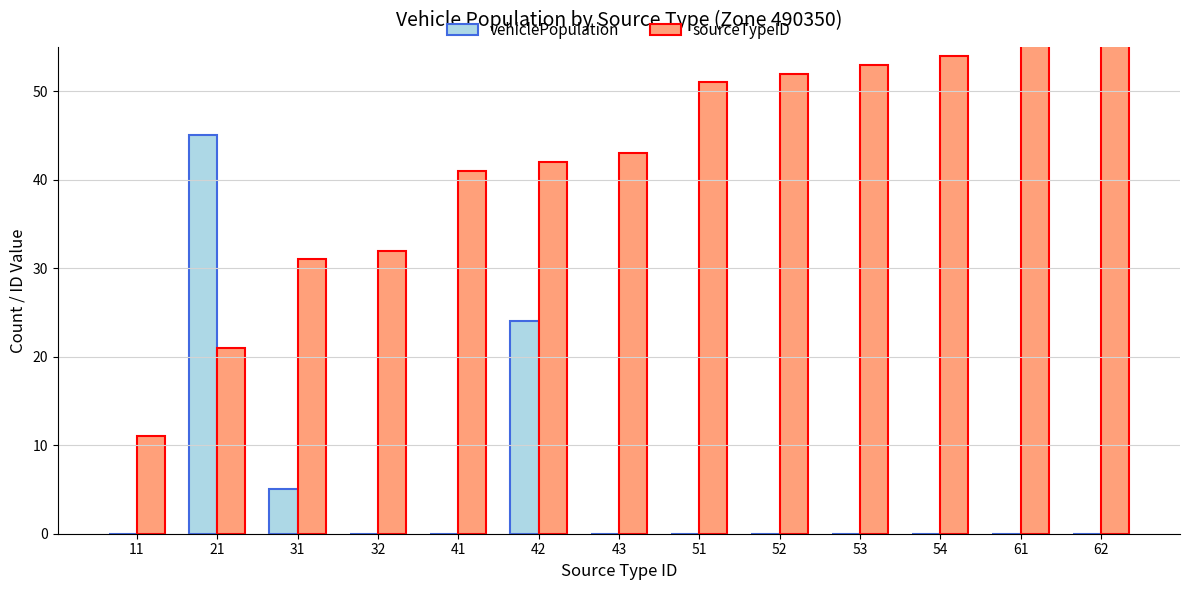

Are the bars grouped side by side (vs. stacked)?

Yes